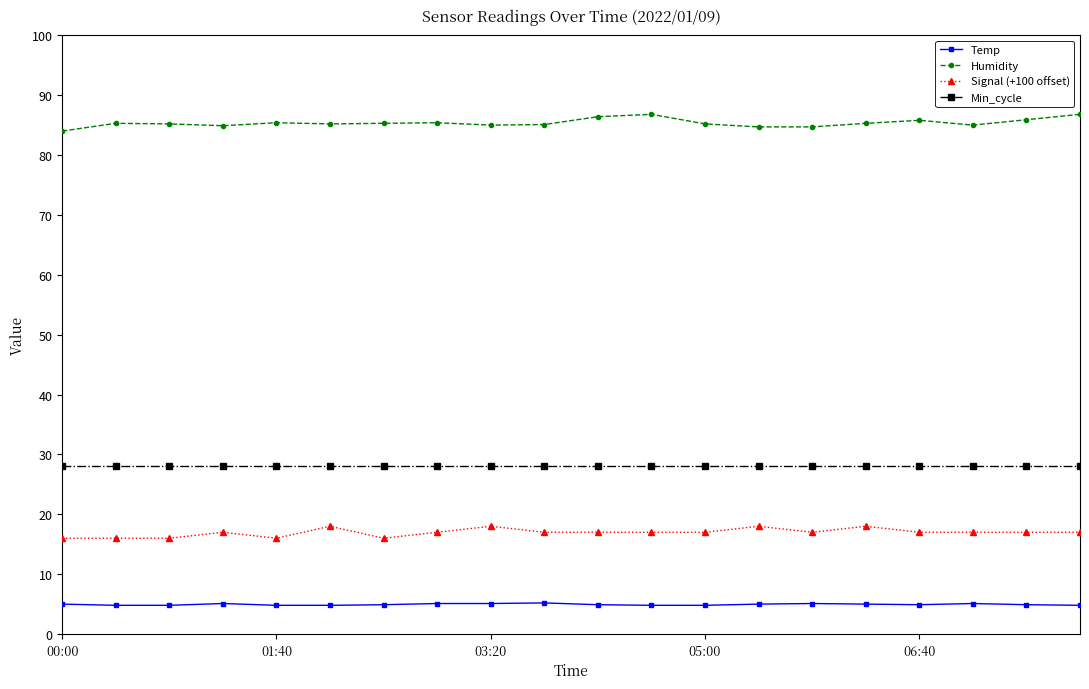

True or false: Temp and Min_cycle intersect in this chart.

False